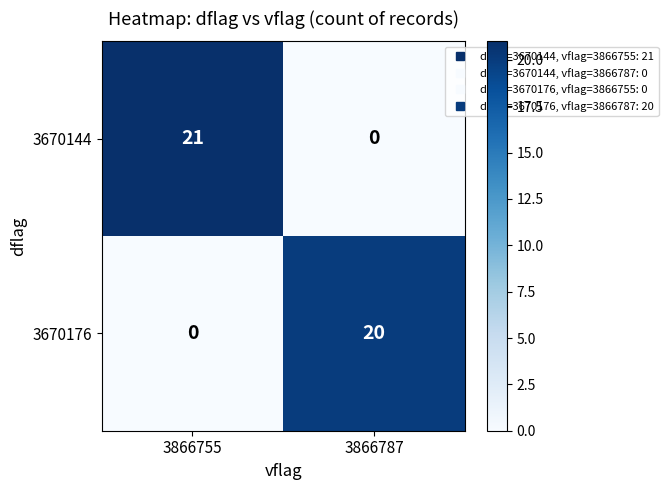

Which series has the largest range (max minus min)?

3670144